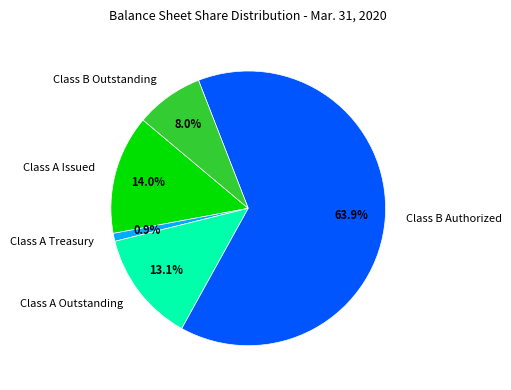

Between Class A Issued and Class B Outstanding, which is larger?

Class A Issued